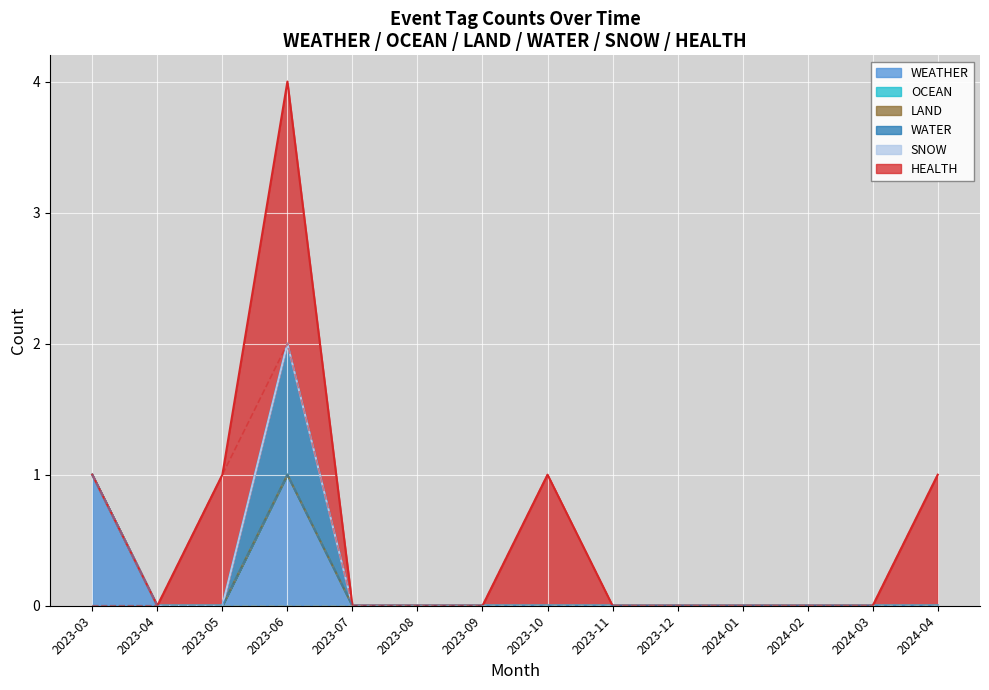

How many lines are shown in the chart?

6